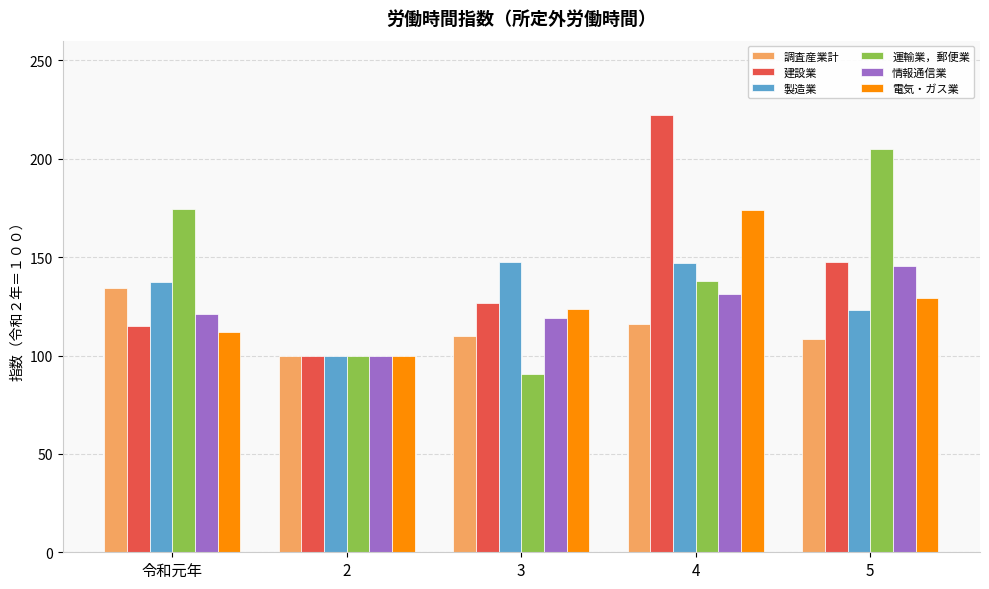

What is the label of the 1st bar from the left?

令和元年